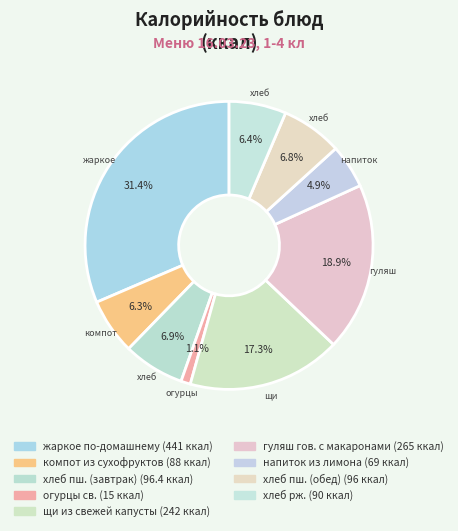

Is it true that хлеб рж. is 14% of the pie?

False